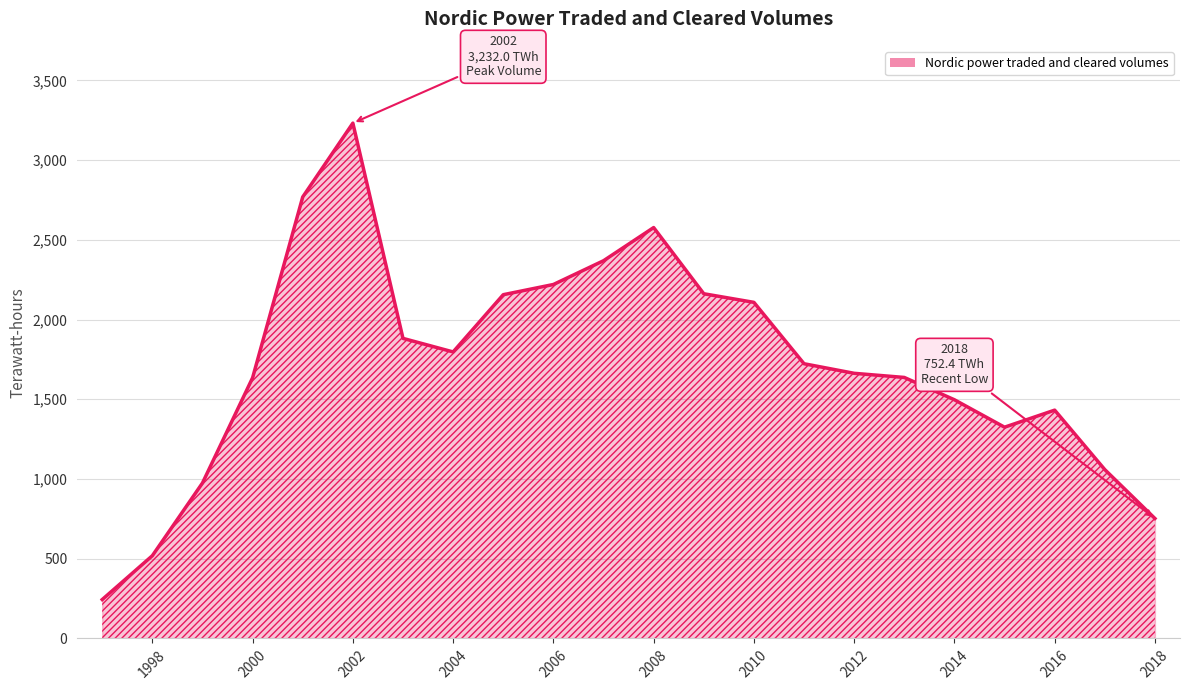

What is the difference between the maximum and minimum values?

2988.0